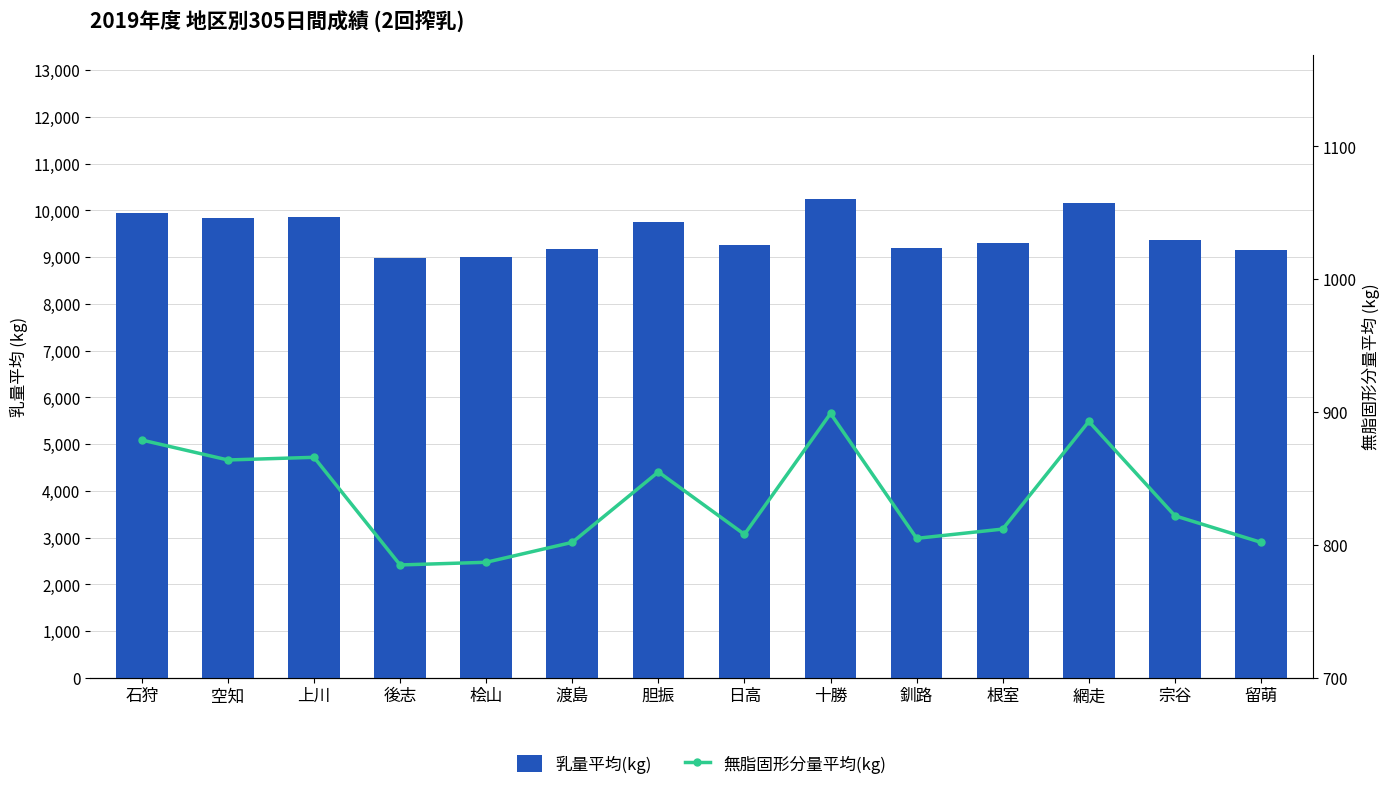

What is the average value of the 乳量平均(kg) series?

9521